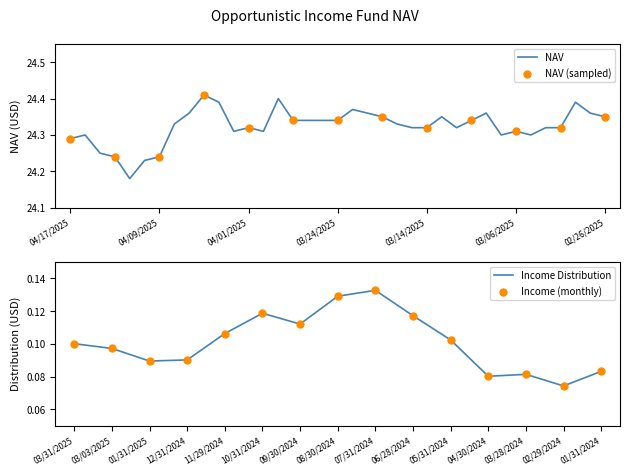

At which label does Income Distribution reach its minimum?

02/29/2024